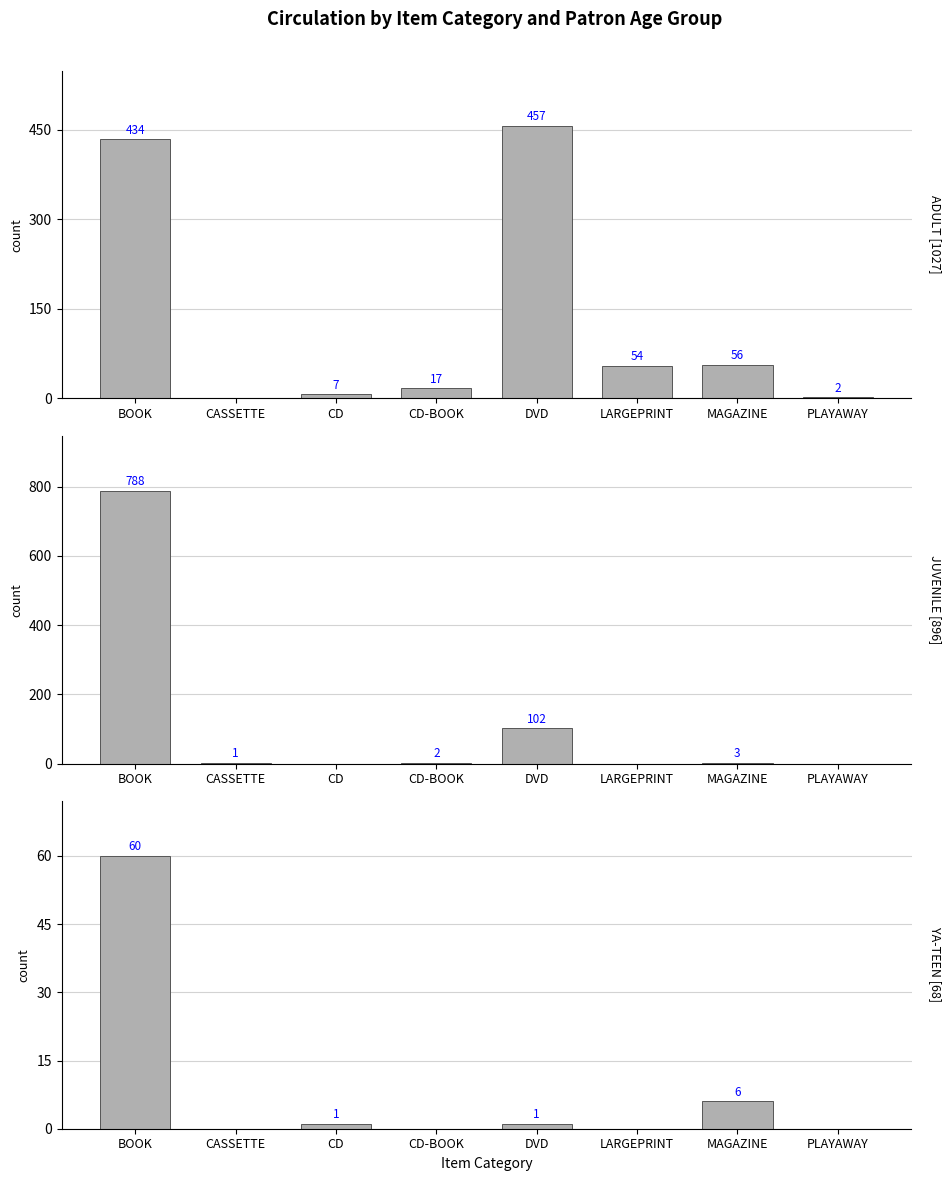

What is the difference between the second highest and second lowest values in the YA-TEEN series?

6